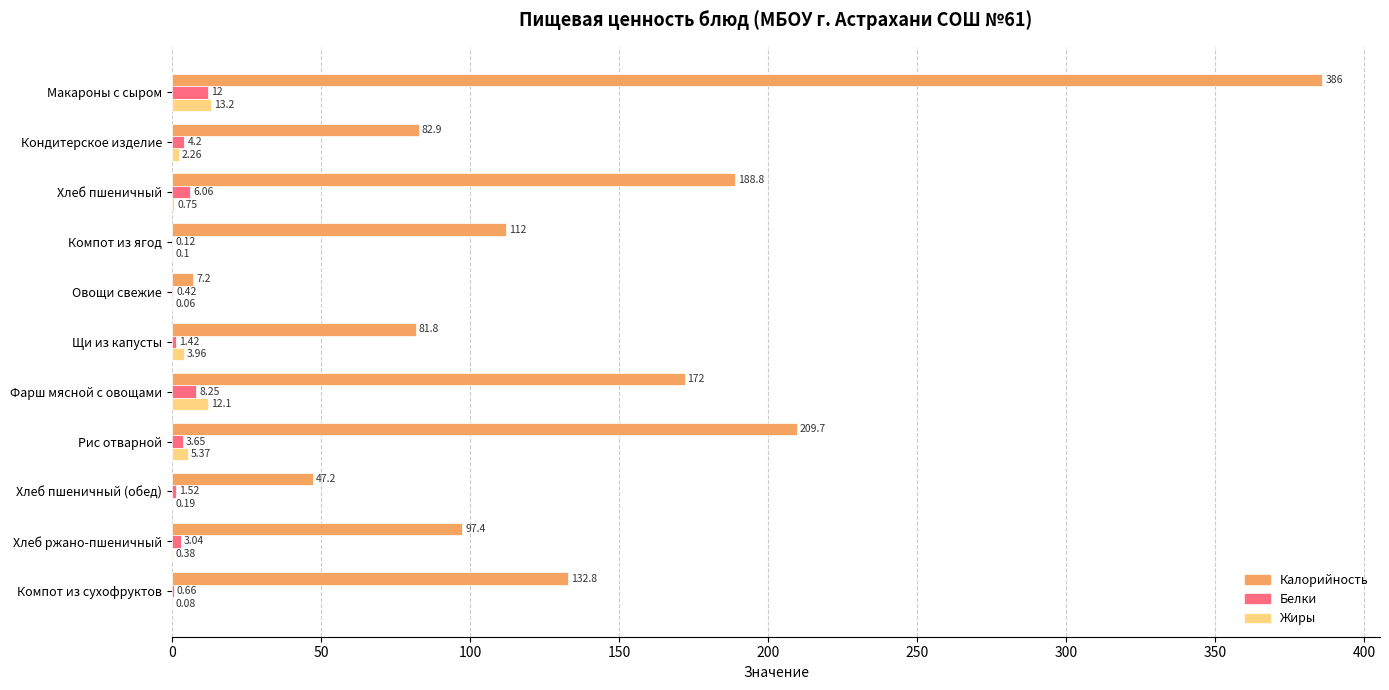

Between Рис отварной and Хлеб пшеничный (обед), which series saw the biggest shift?

Калорийность